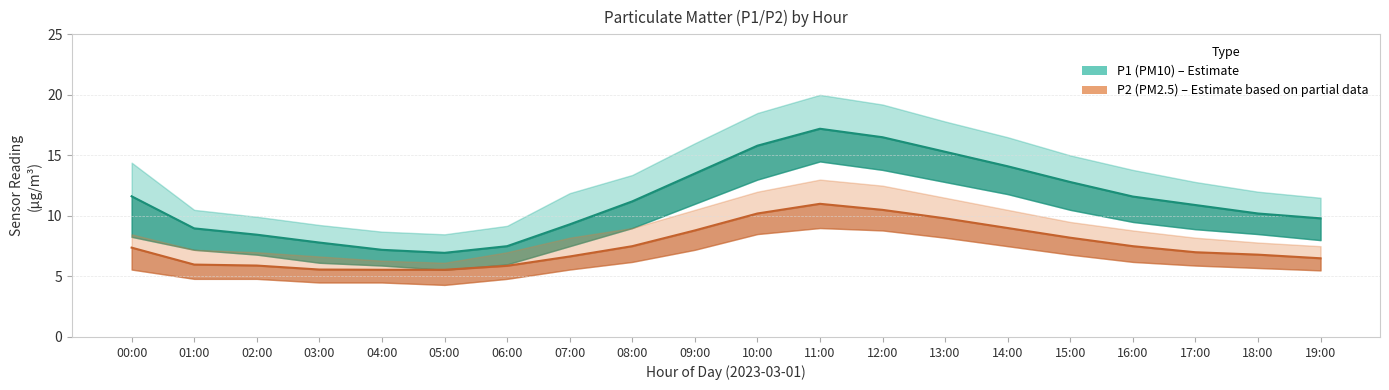

What is the sum of the P1_lower values at 13:00 and 06:00?

18.8